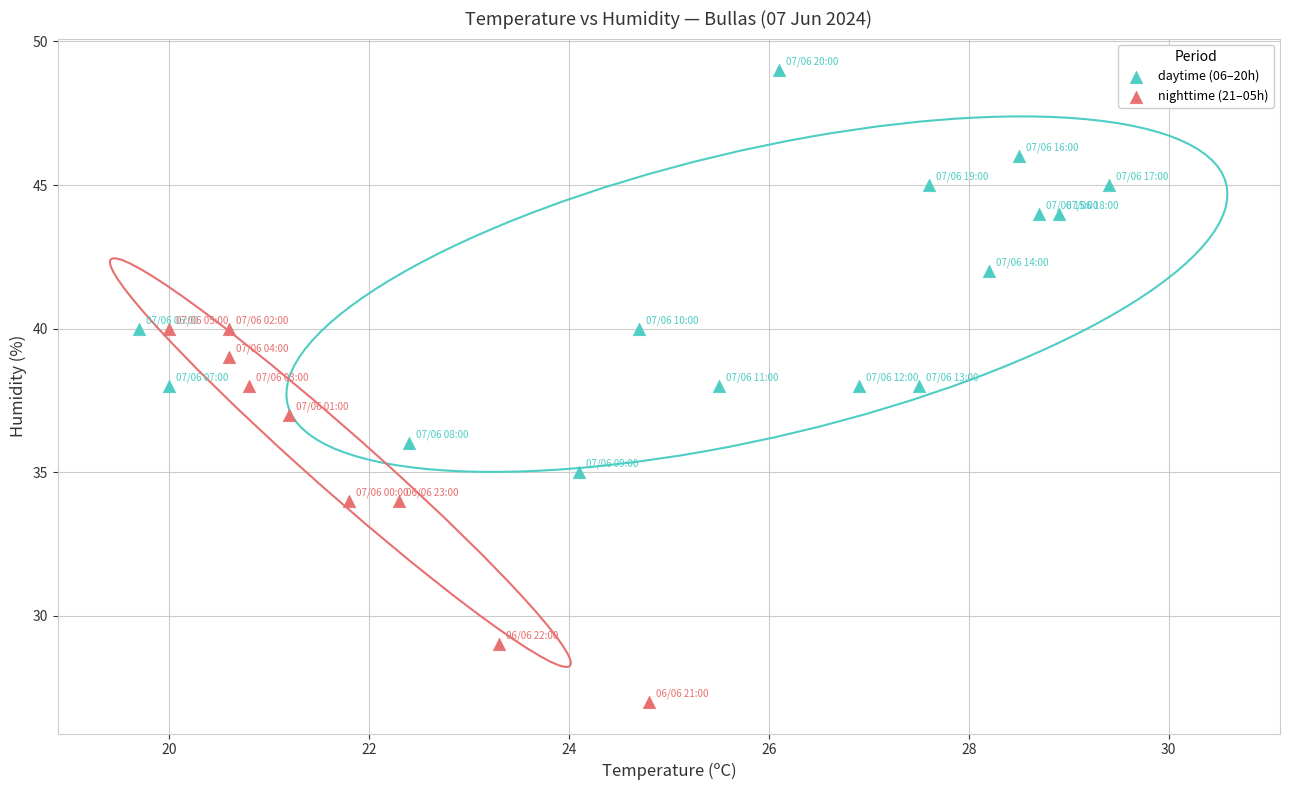

Which series has the widest spread of Y values?

daytime (06–20h)